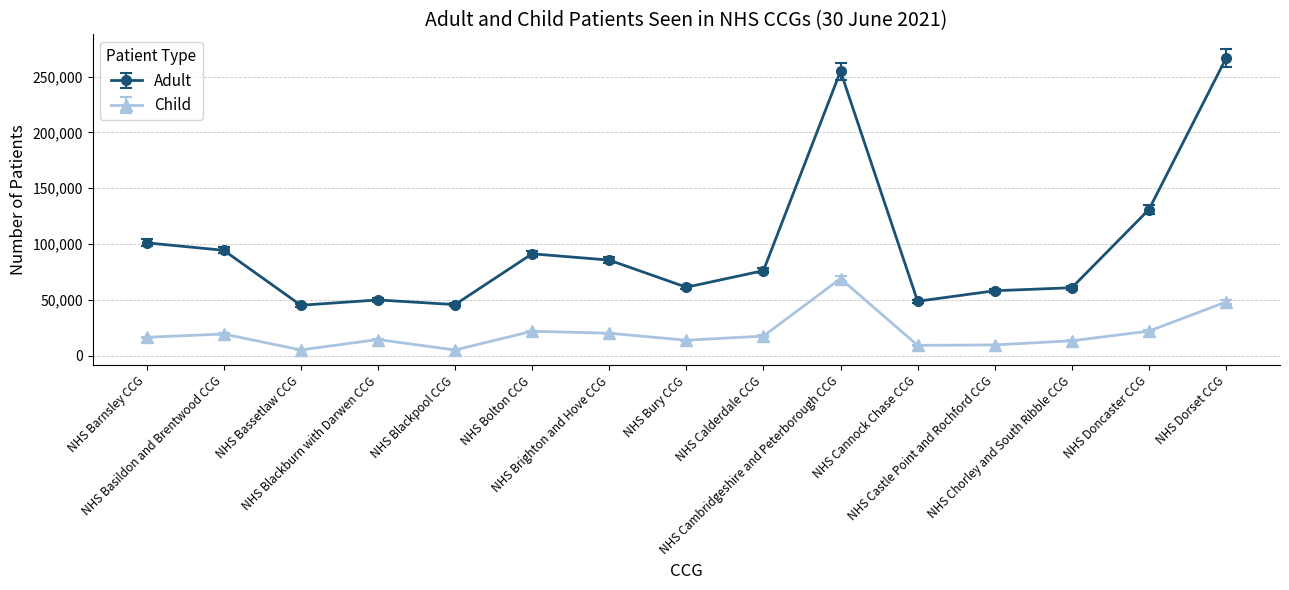

Is it true that Child equals 16561 at NHS Barnsley CCG?

True